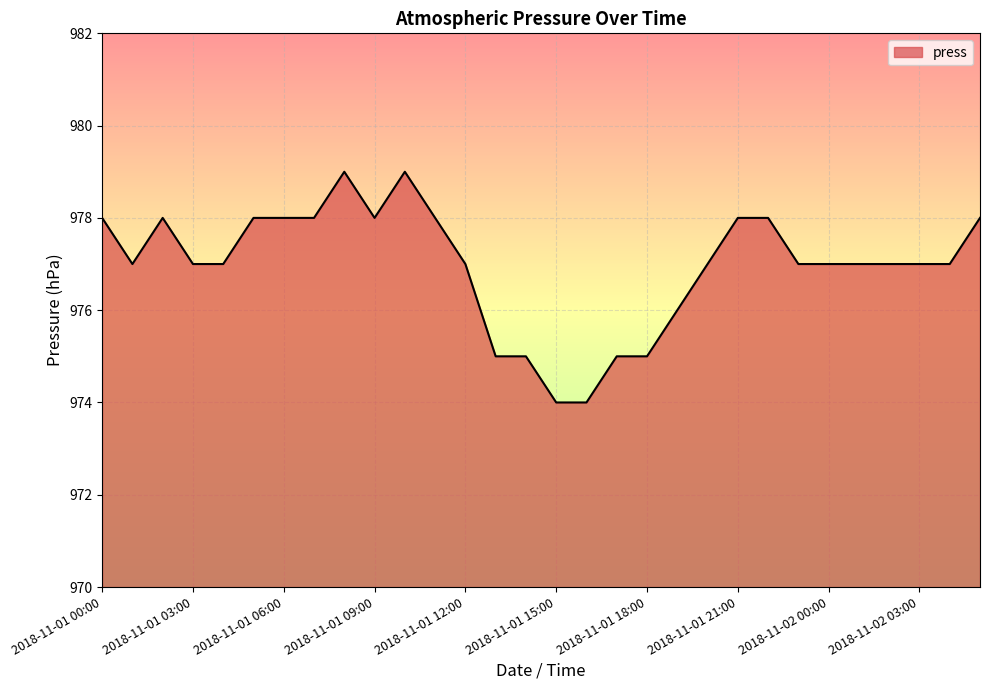

What is the minimum value shown in the chart?

974